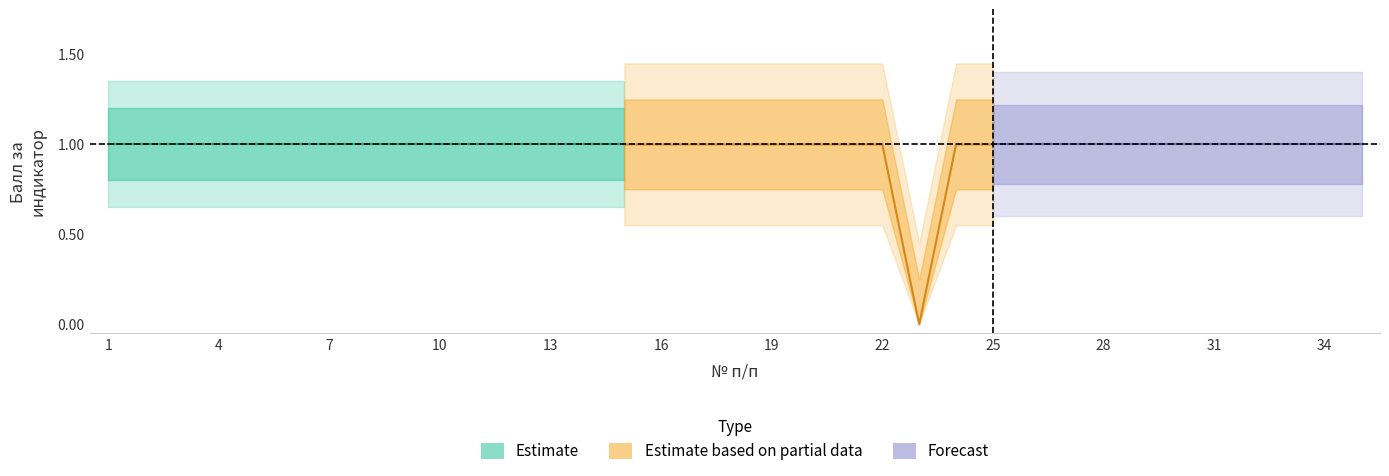

Is this an area chart (filled region under the line)?

No